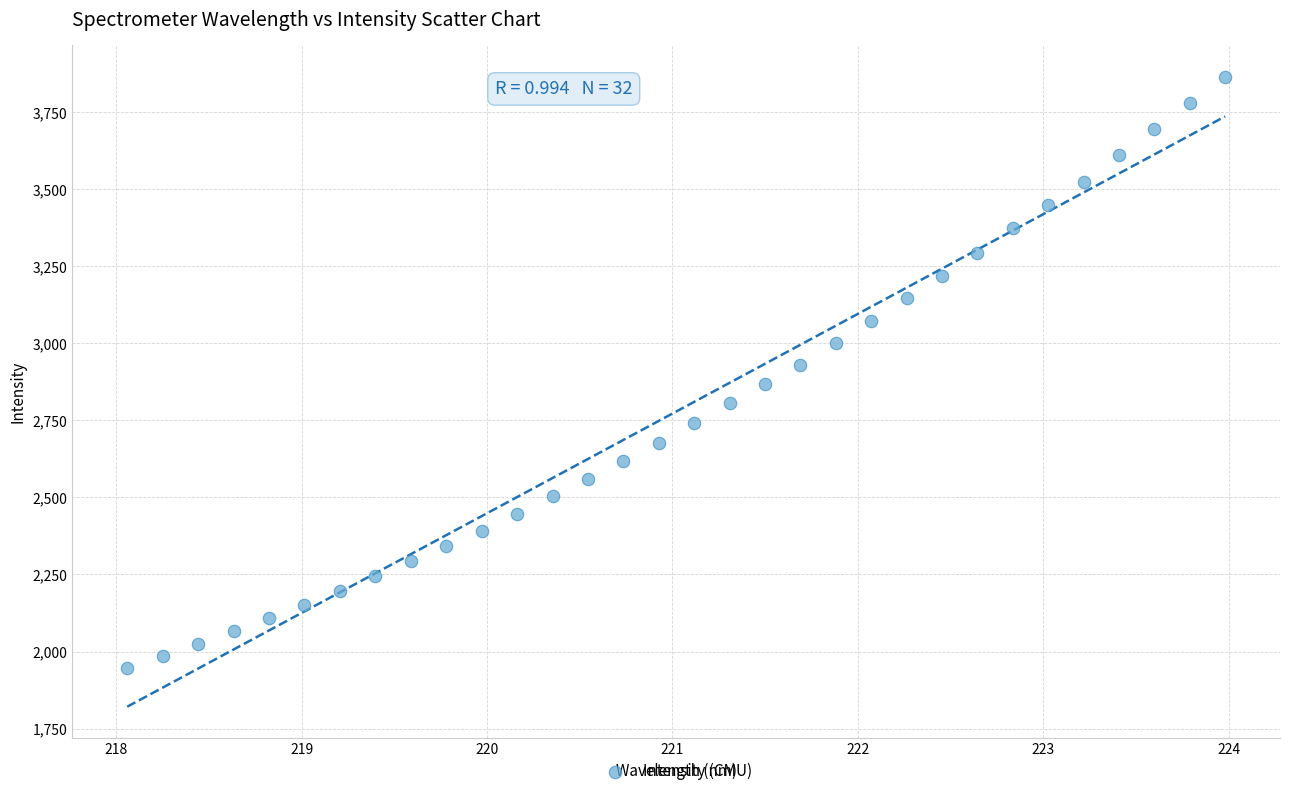

What is the range of Y values (max minus min)?

1918.5